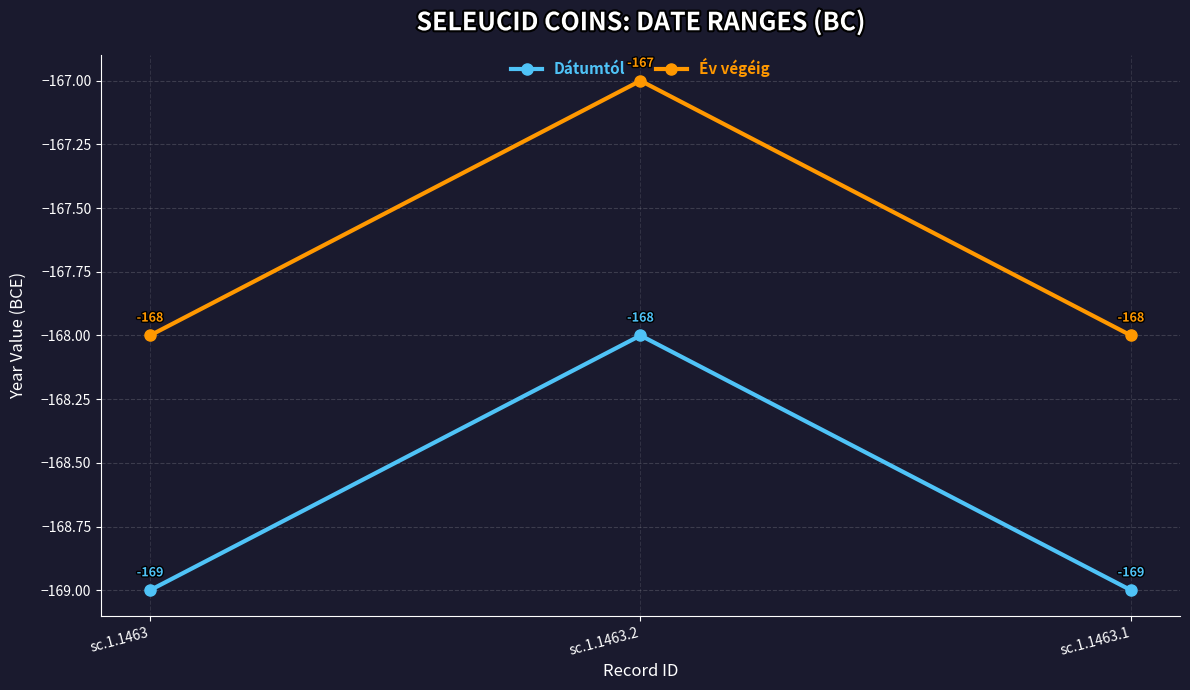

Is it true that Dátumtól equals -169 at sc.1.1463.1?

True